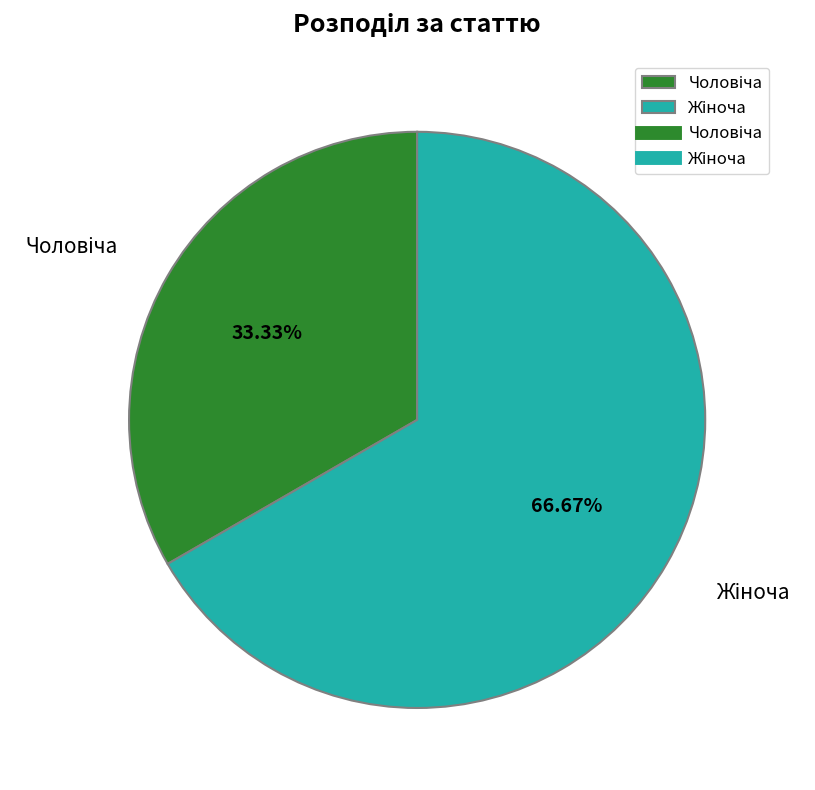

Is there a majority slice in this chart?

Yes